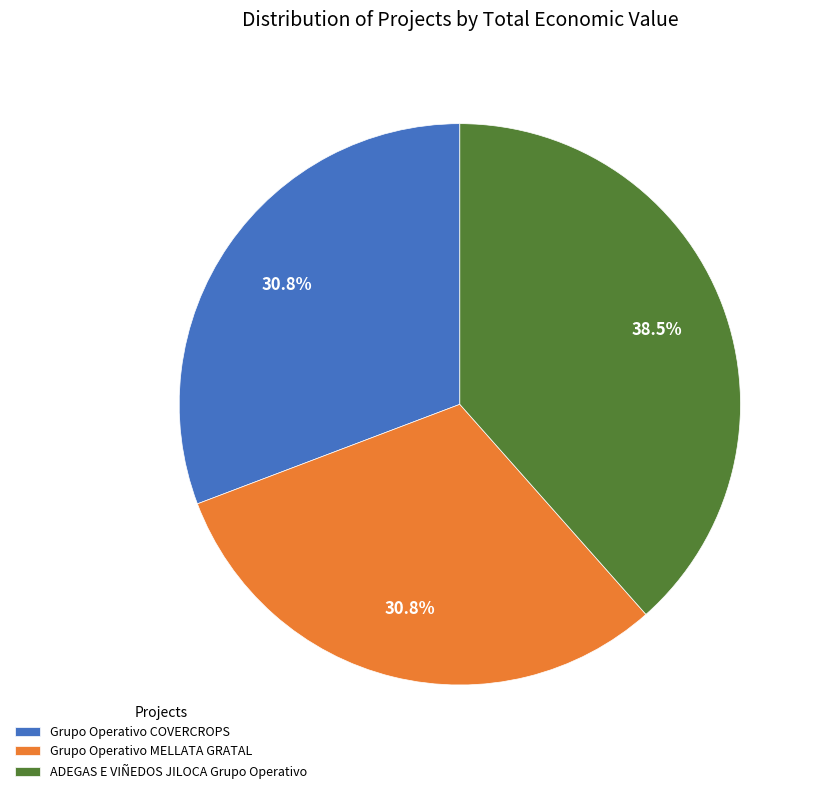

What is the largest slice in the pie chart?

ADEGAS E VIÑEDOS JILOCA Grupo Operativo